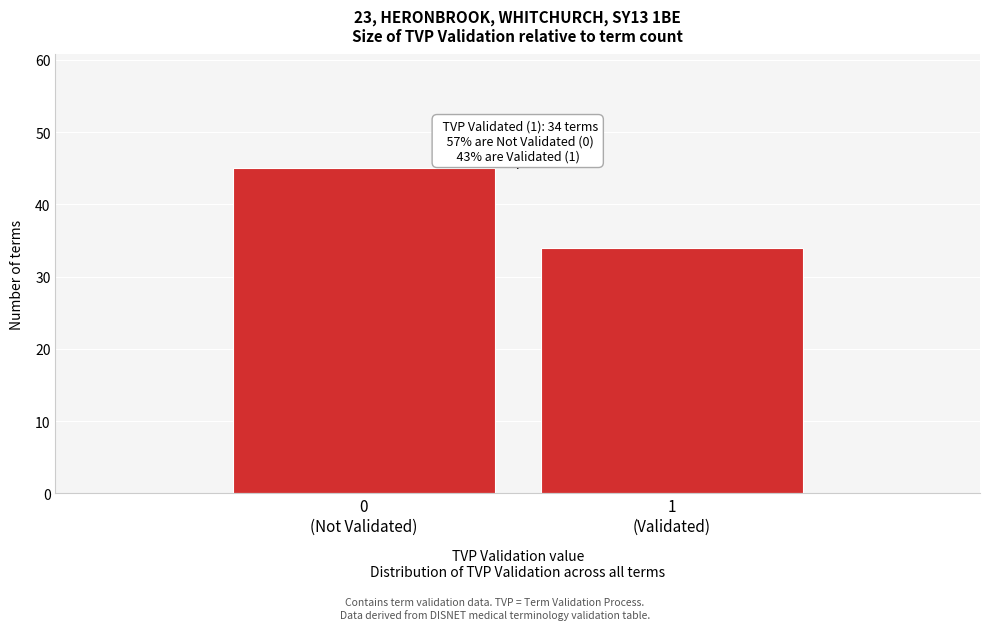

Reading left to right, list all the values displayed in this chart.

45	34